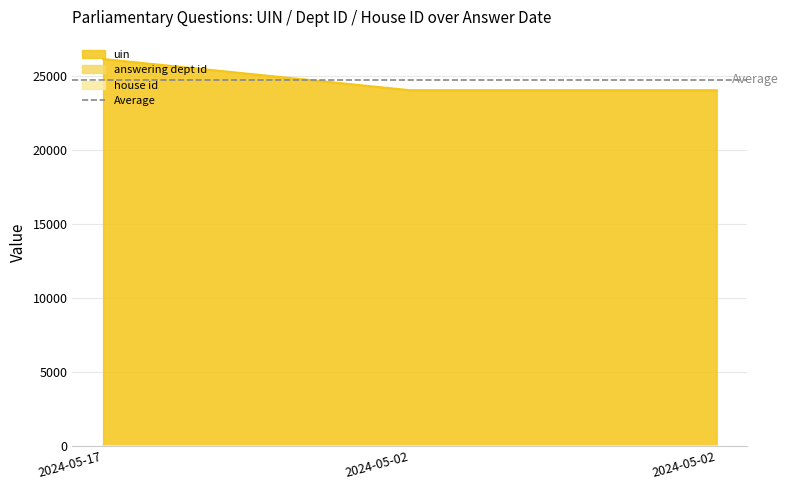

Between 2024-05-02 and 2024-05-17, which is larger?

2024-05-17